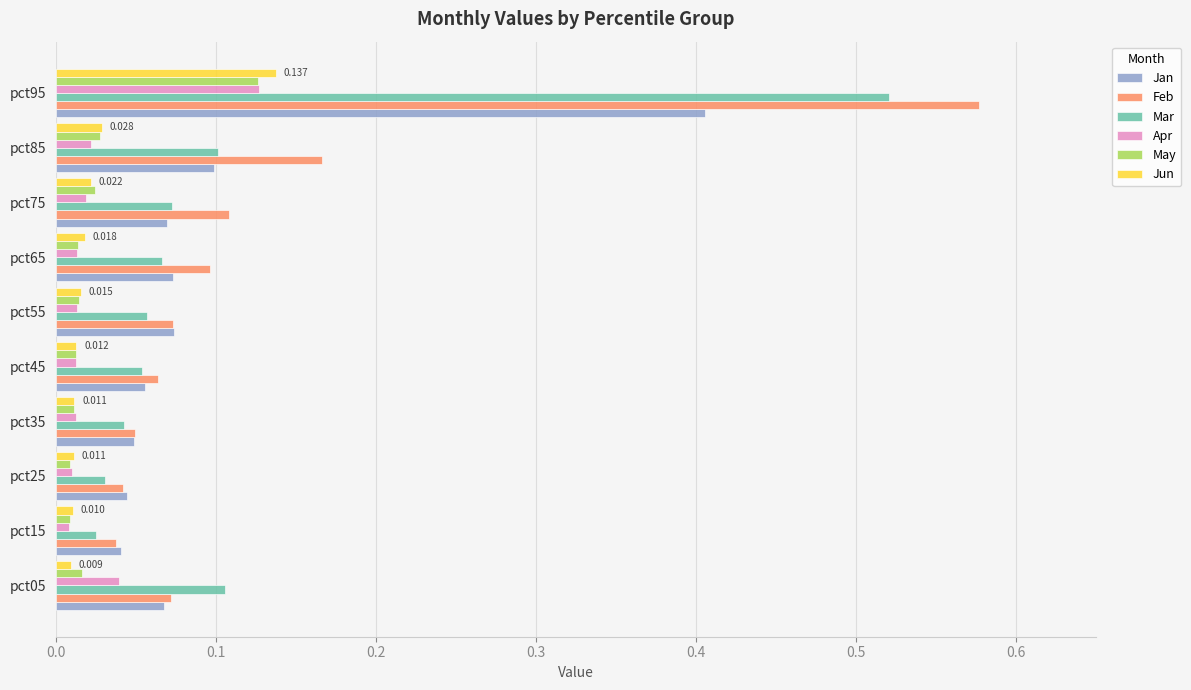

Is the value of Apr at pct25 greater than the value of Feb at pct65?

No